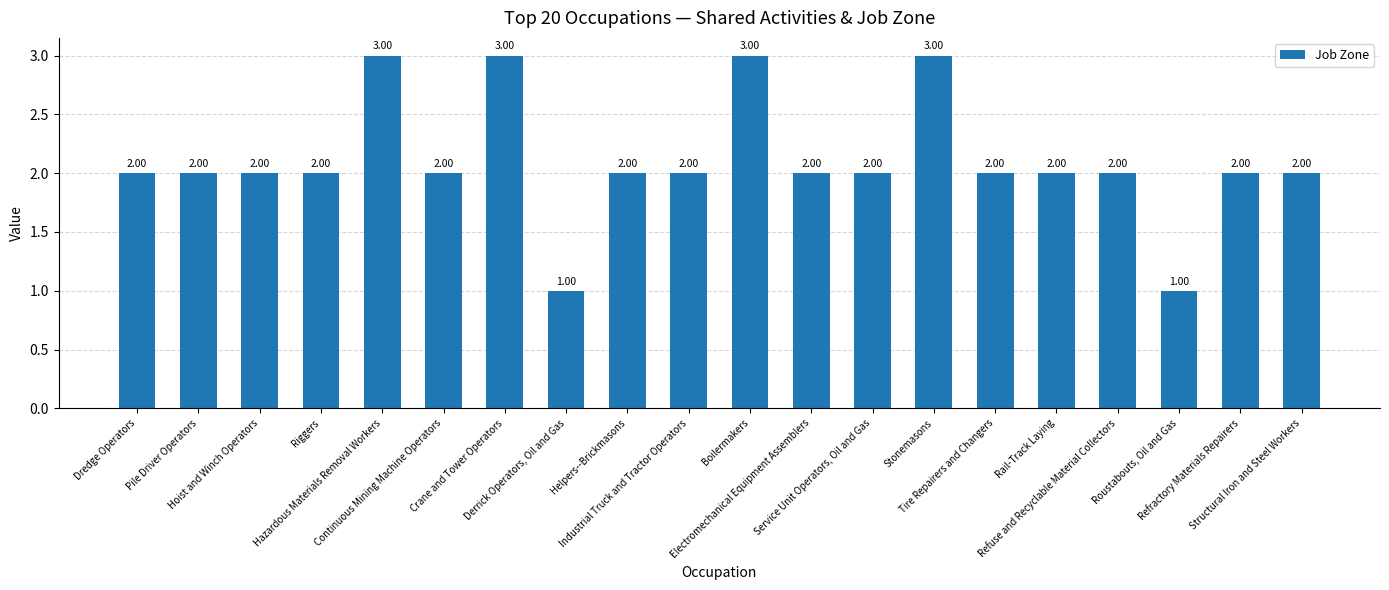

Which has a higher value, Derrick Operators, Oil and Gas or Pile Driver Operators?

Pile Driver Operators